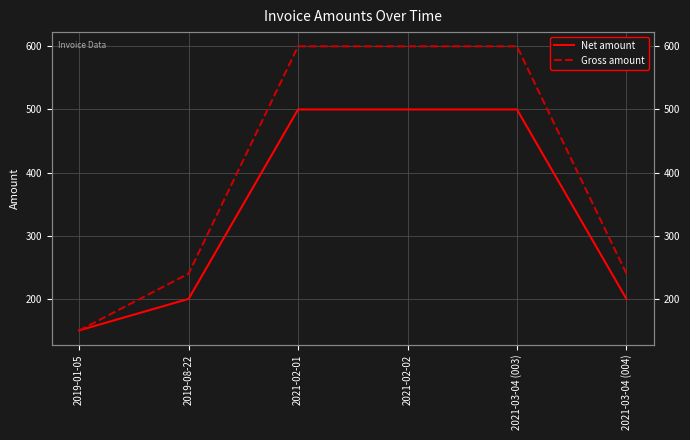

What is the greatest value displayed?

600